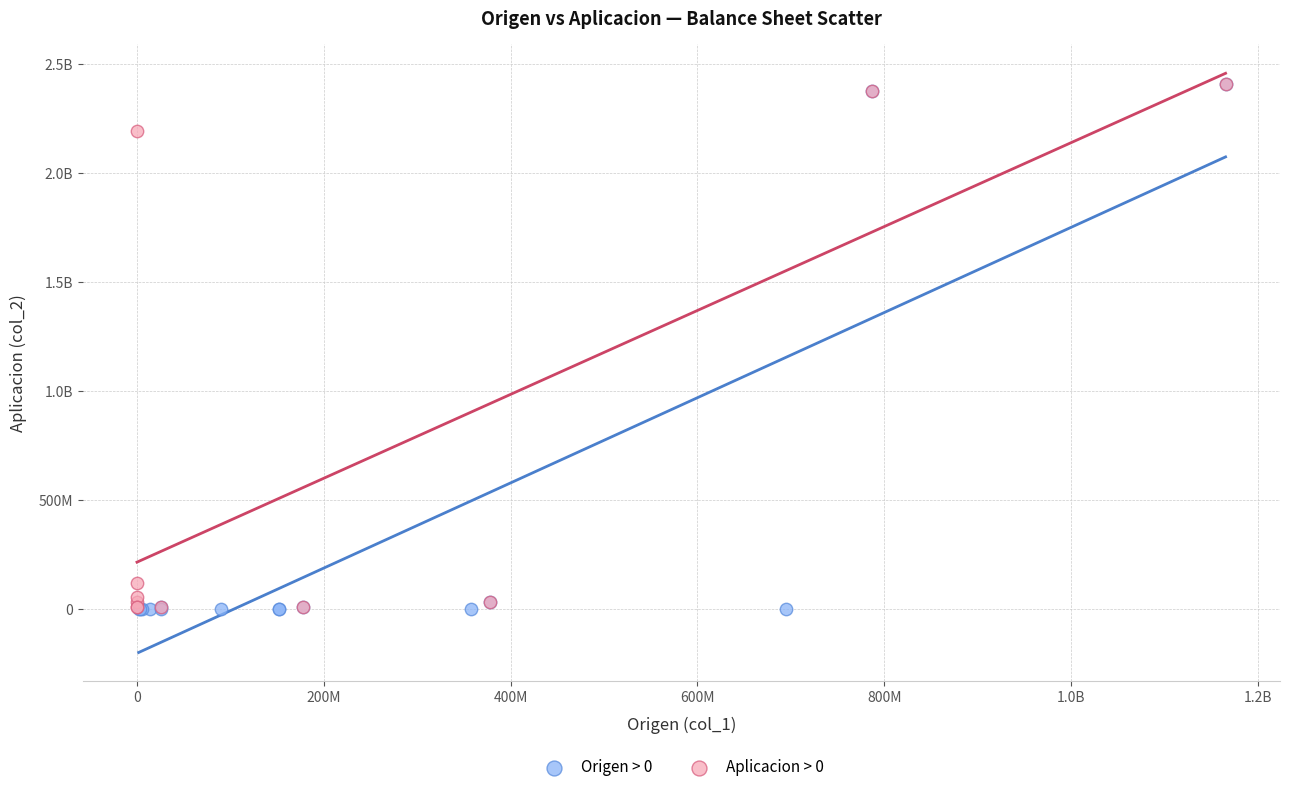

What are all the series names shown in the legend?

Origen > 0, Aplicacion > 0